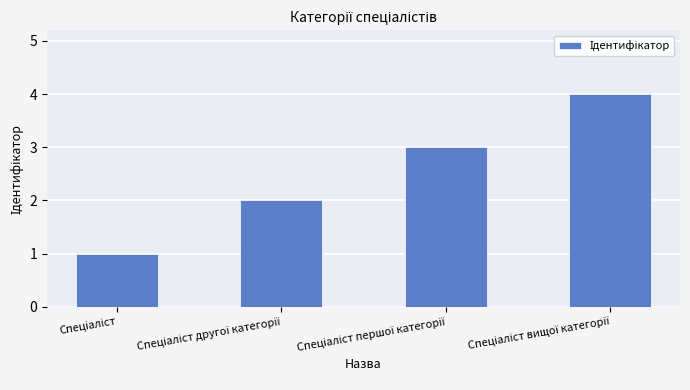

What is the greatest value displayed?

4